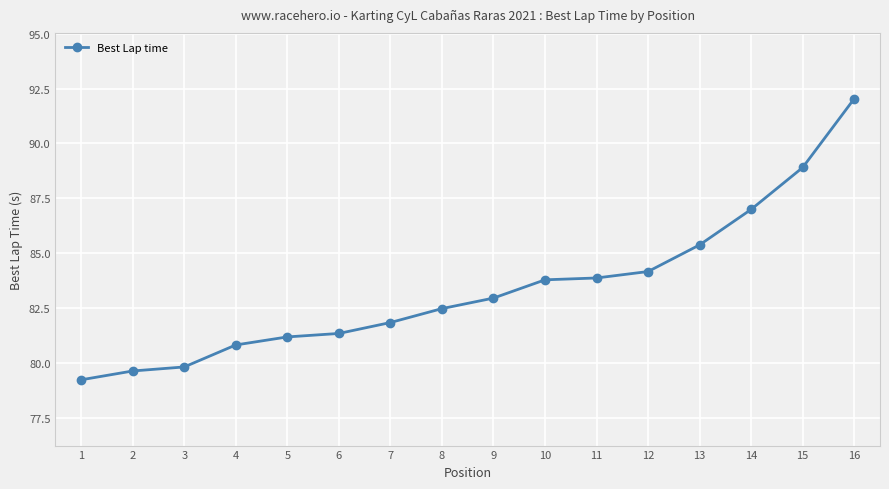

Which category has the lowest value across all series?

1